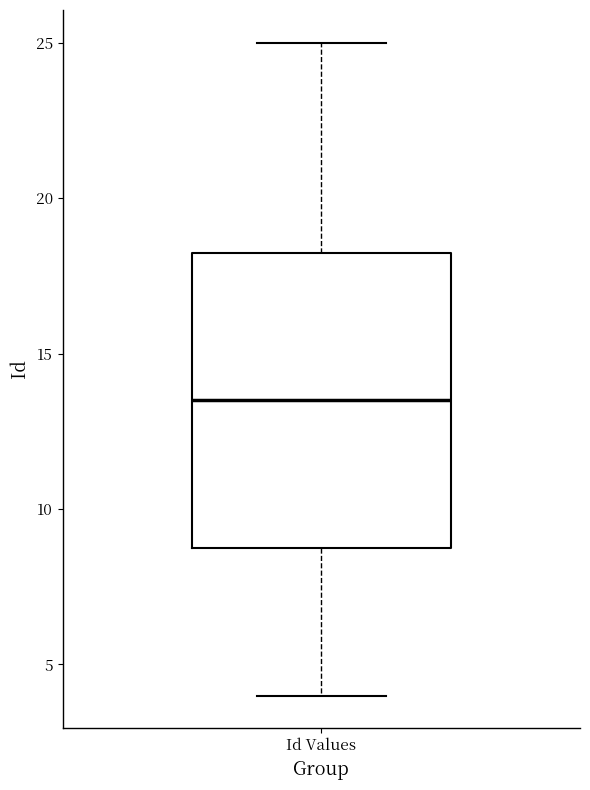

Read this box plot against the y-axis: the position of the median line, the range covered by the box, and the ends of both whiskers. The values are not printed on the chart, so give them approximately, as read against the axis.

median 13.5, box 9.0 to 18.5, whiskers 4.0 to 25.0